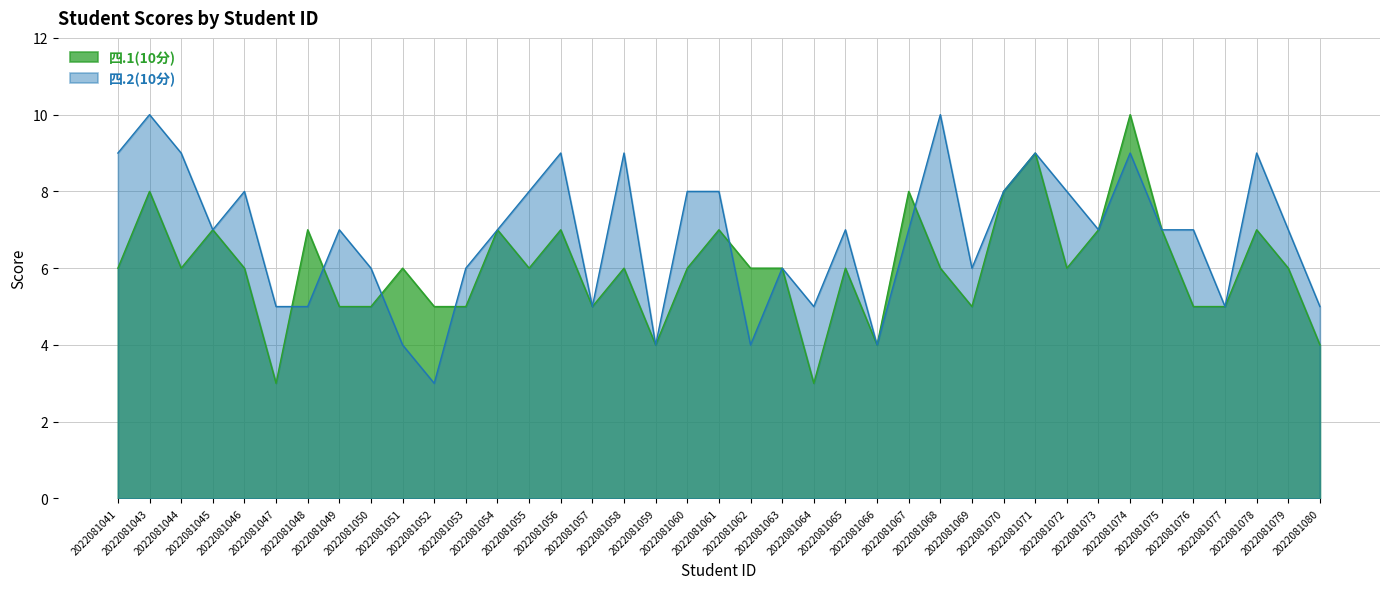

Rank the series by their maximum value, from highest to lowest.

四.1(10分), 四.2(10分)